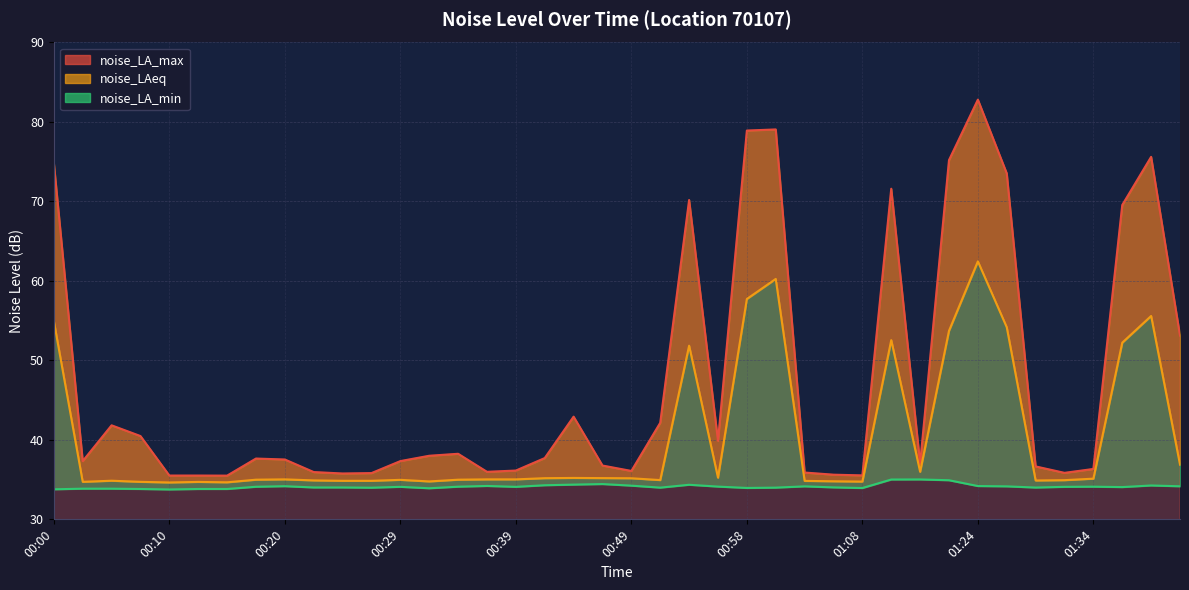

What is the maximum value for noise_LAeq?

62.5